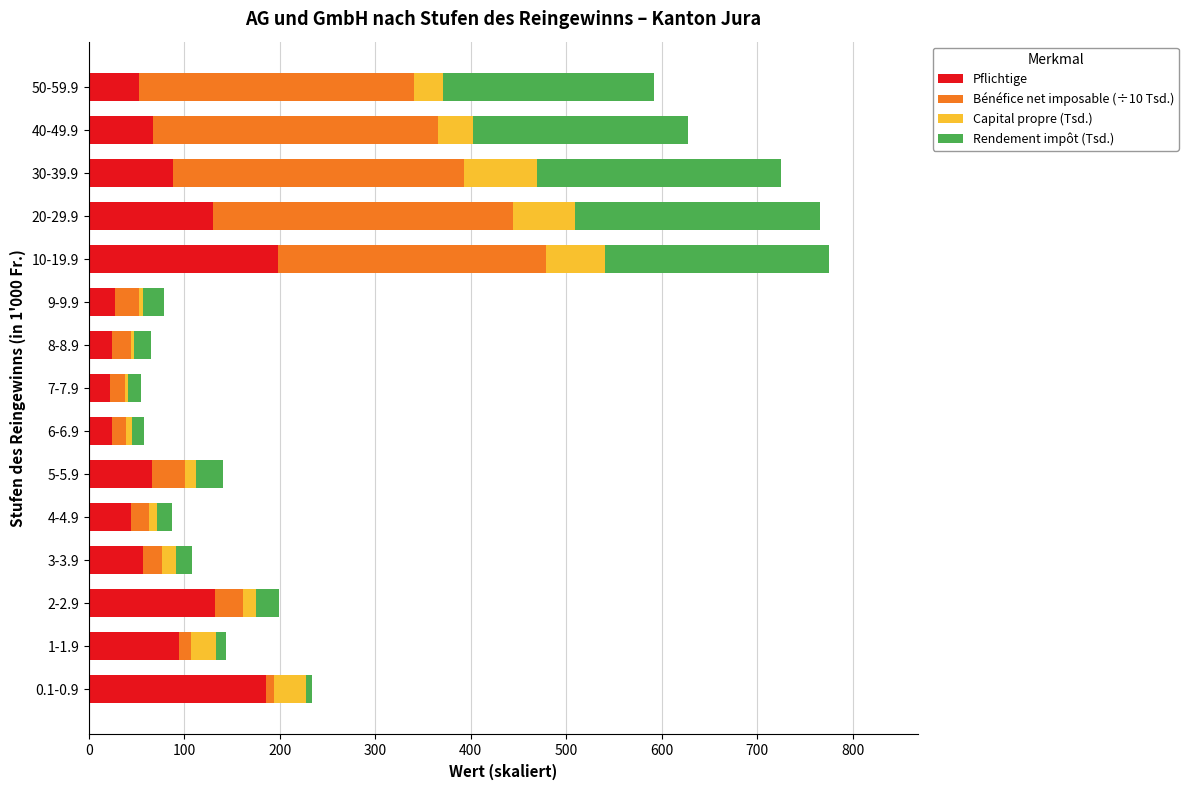

What is the lowest value of the Pflichtige series?

22.0